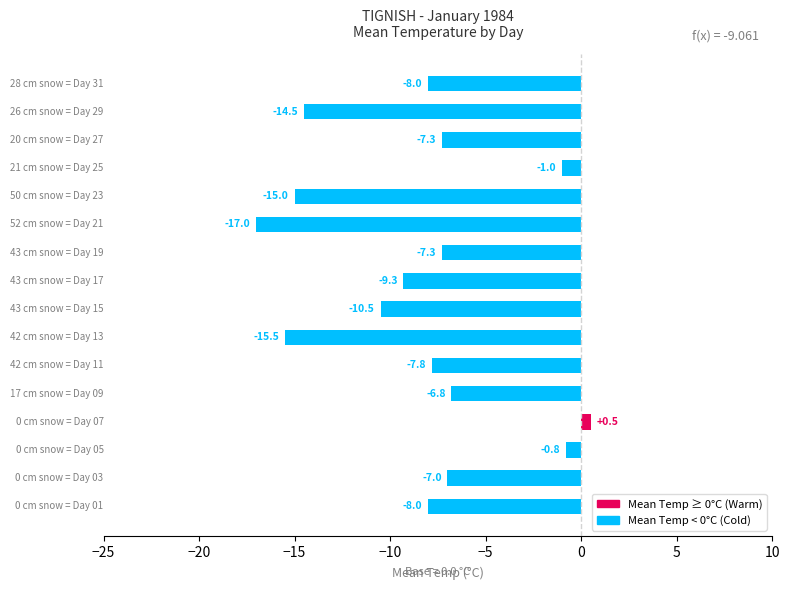

How many negative values are there?

15